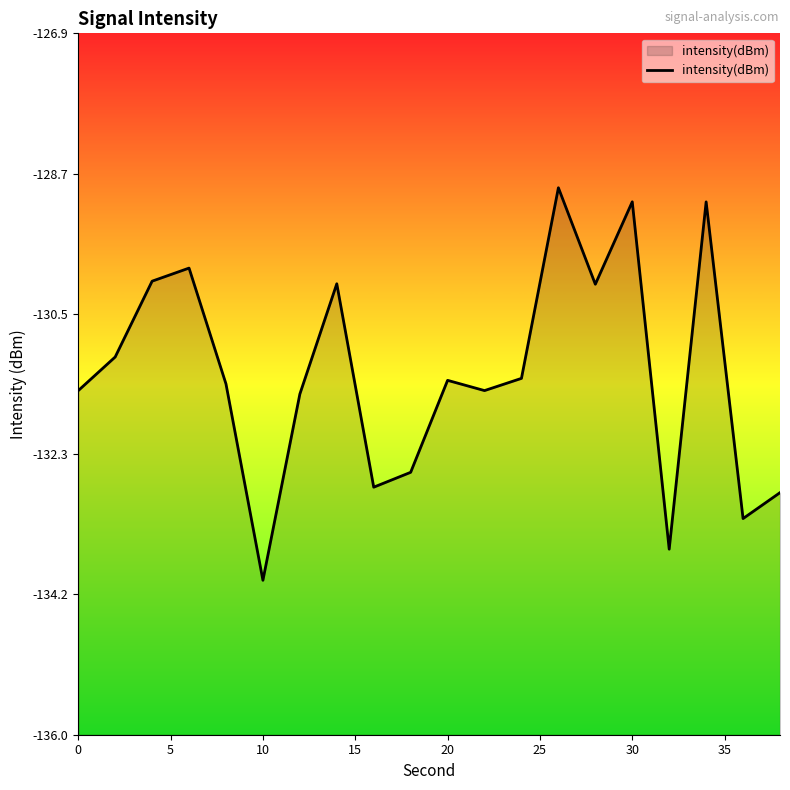

Reading left to right, what are all the values shown in this chart?

-131.5	-131.1	-130.1	-129.9	-131.4	-134.0	-131.6	-130.1	-132.8	-132.6	-131.4	-131.5	-131.4	-128.9	-130.1	-129.1	-133.6	-129.1	-133.2	-132.8